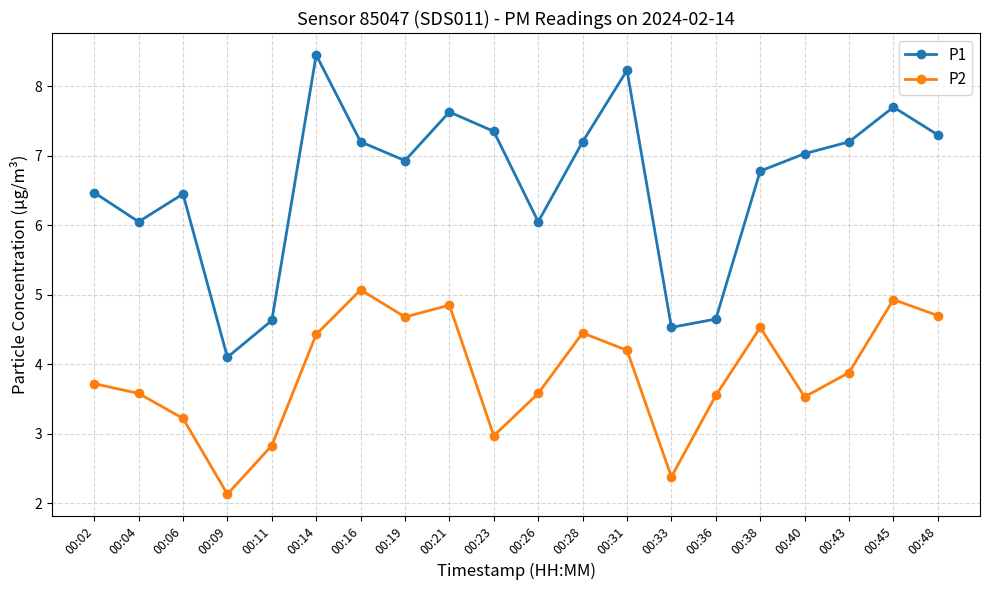

At how many categories does at least one series exceed 3?

20